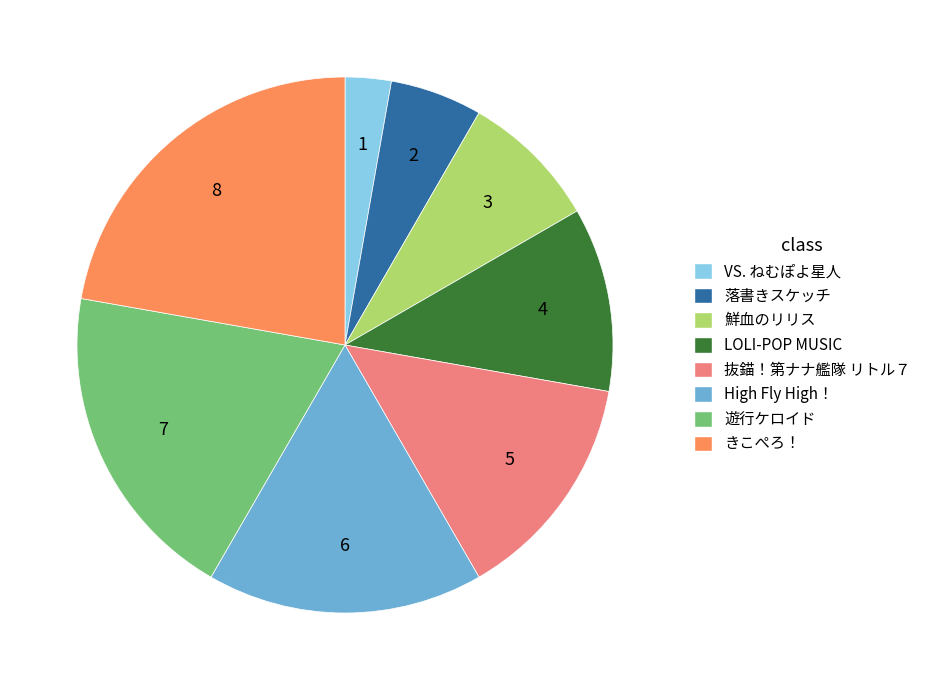

Is there a majority slice in this chart?

No